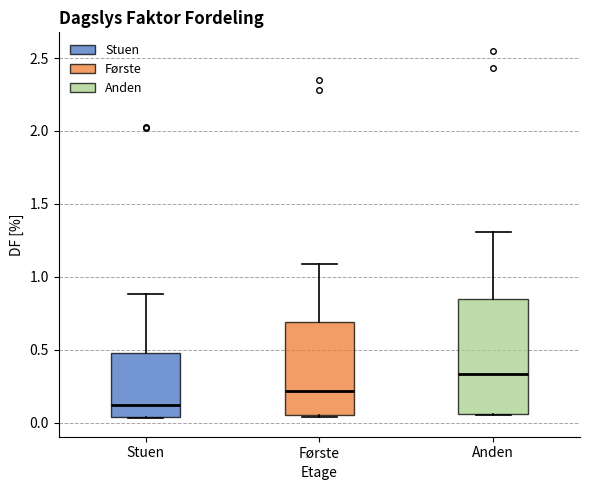

Which box is the tallest, from its lower edge to its upper edge?

Anden